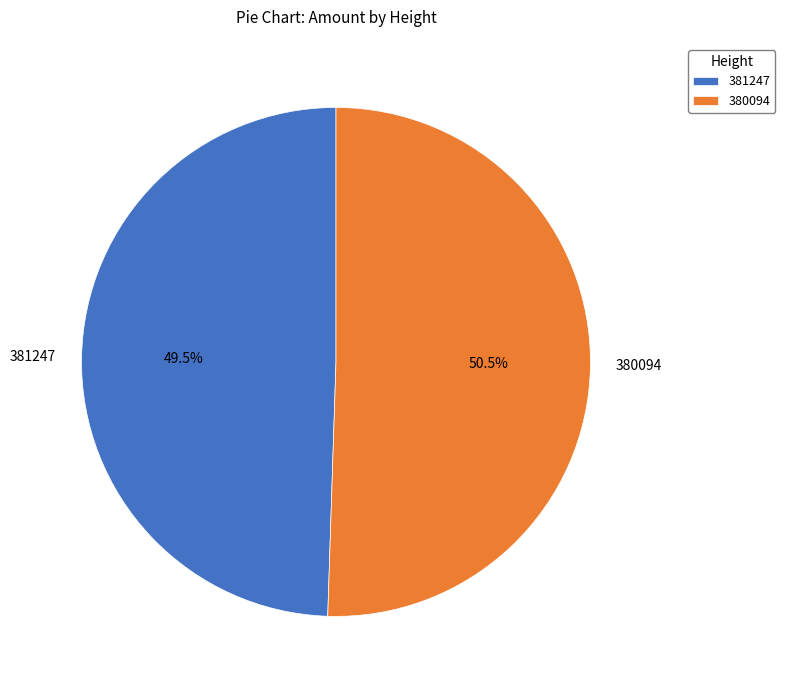

Which category accounts for the majority?

380094